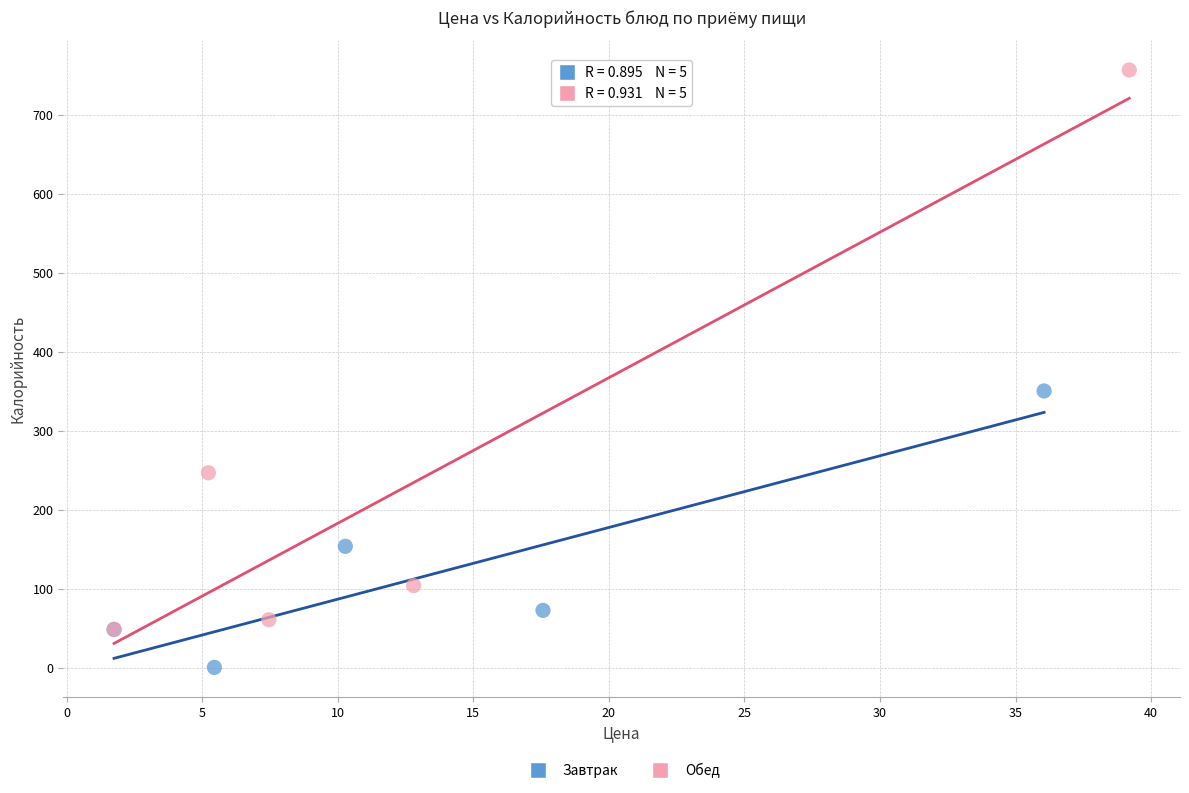

Which series contains the highest Y value?

Обед